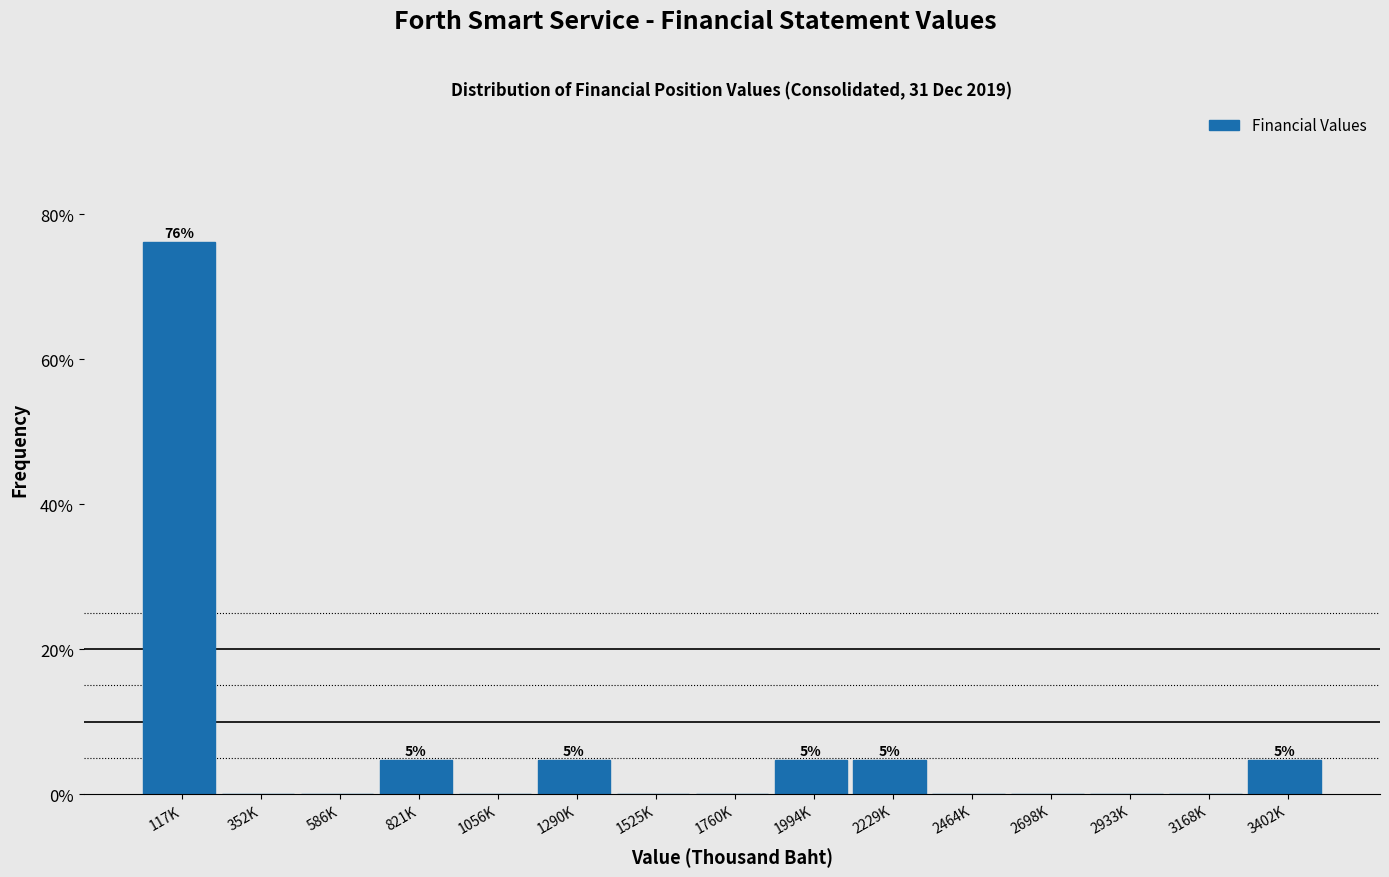

Reading right to left, transcribe all the data shown in this chart.

3402K=4.8	3168K=0.0	2933K=0.0	2698K=0.0	2464K=0.0	2229K=4.8	1994K=4.8	1760K=0.0	1525K=0.0	1290K=4.8	1056K=0.0	821K=4.8	586K=0.0	352K=0.0	117K=76.2